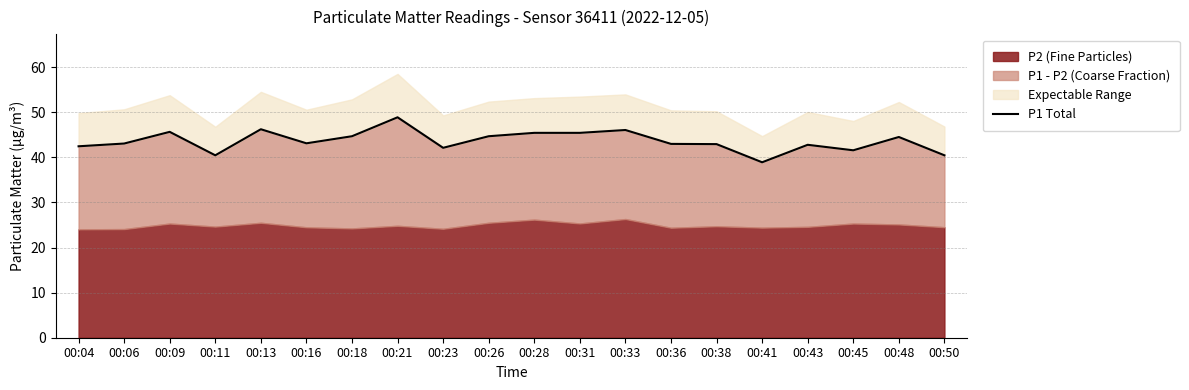

Rank the categories by value from lowest to highest.

00:41, 00:11, 00:50, 00:45, 00:23, 00:04, 00:43, 00:38, 00:36, 00:06, 00:16, 00:48, 00:18, 00:26, 00:28, 00:31, 00:09, 00:33, 00:13, 00:21